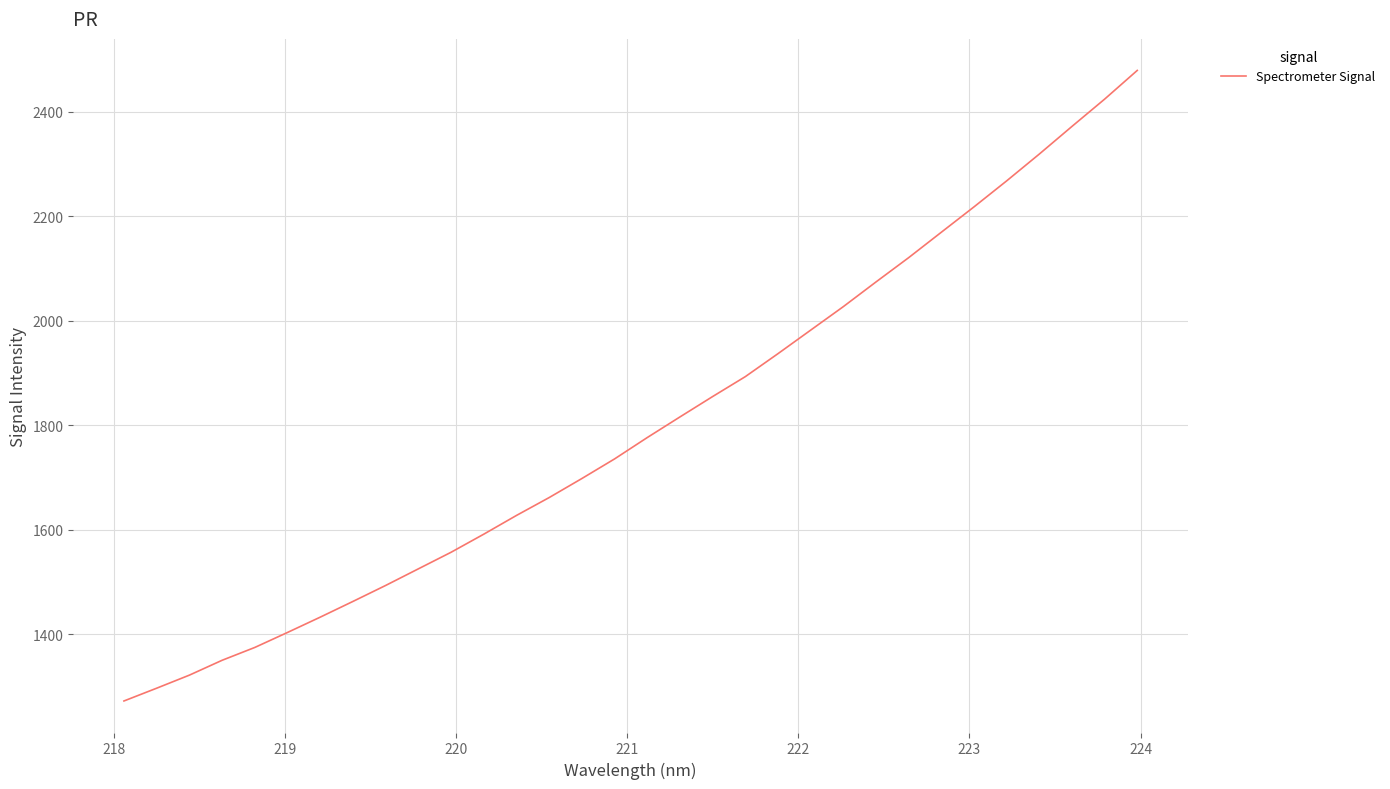

What is the greatest value displayed?

2479.5